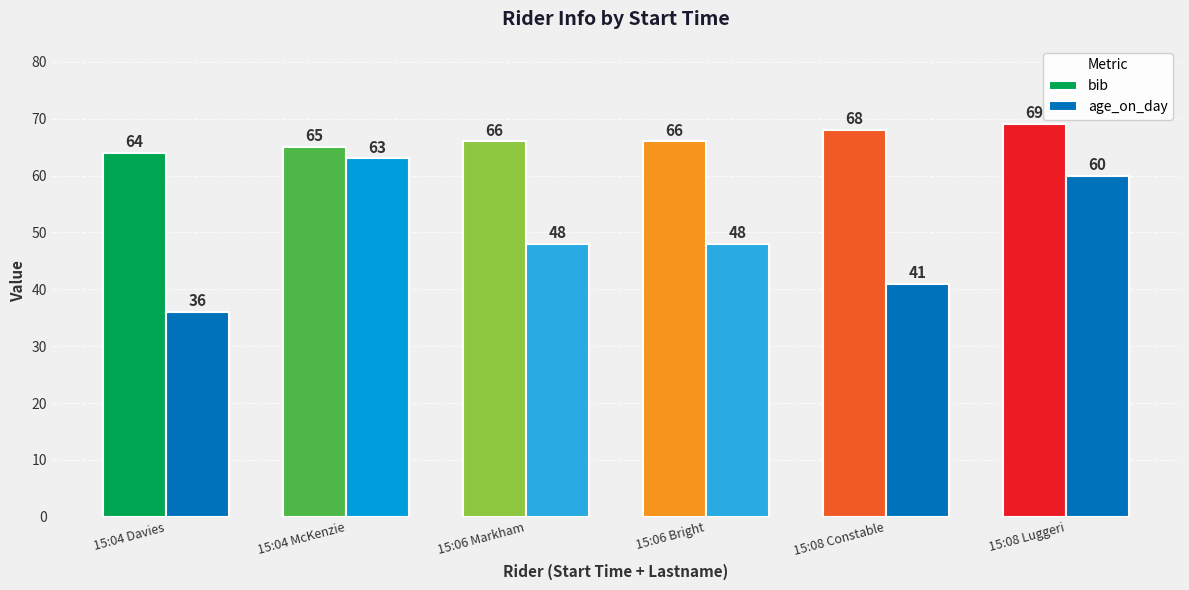

What is the difference between the highest and lowest values at 15:08 Constable?

27